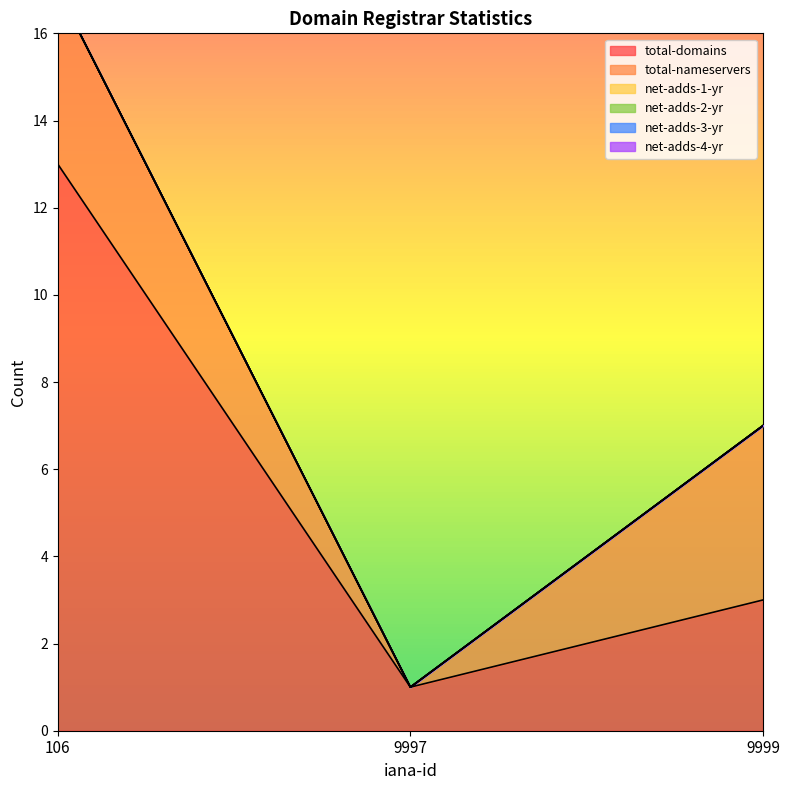

How many distinct data groups are displayed?

6